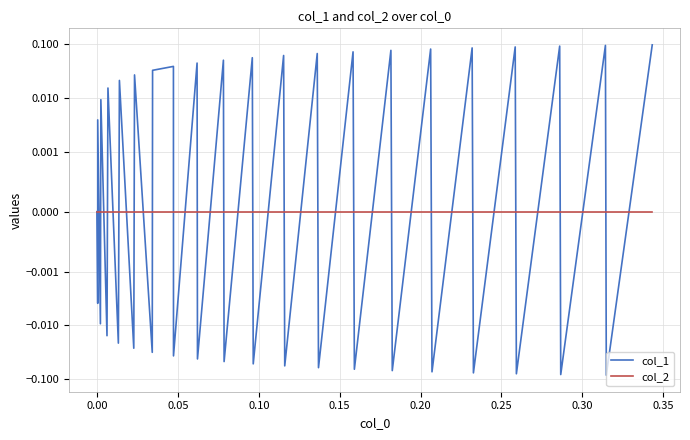

What is the difference between the second highest and second lowest values in the col_1 series?

0.2